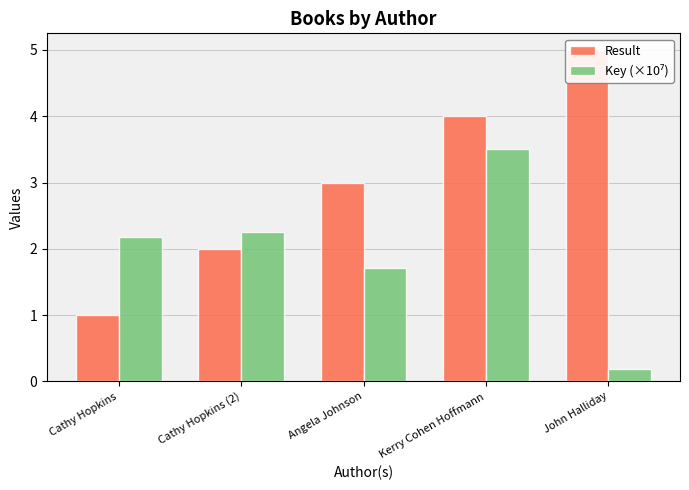

The value of Key (×10⁷) at Cathy Hopkins is 3.8. True or false?

False